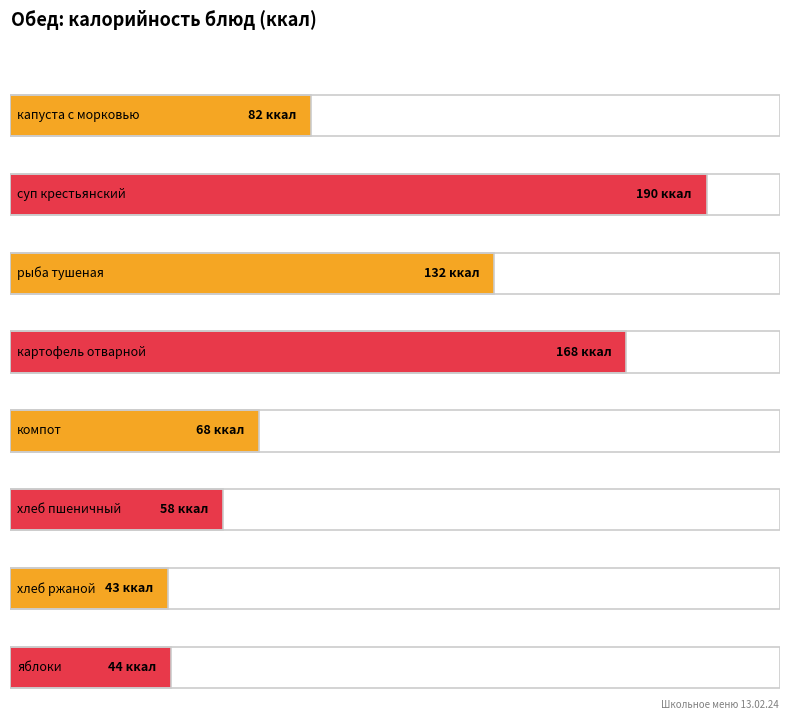

True or false: Калорийность has a value of 43 at хлеб ржаной.

True